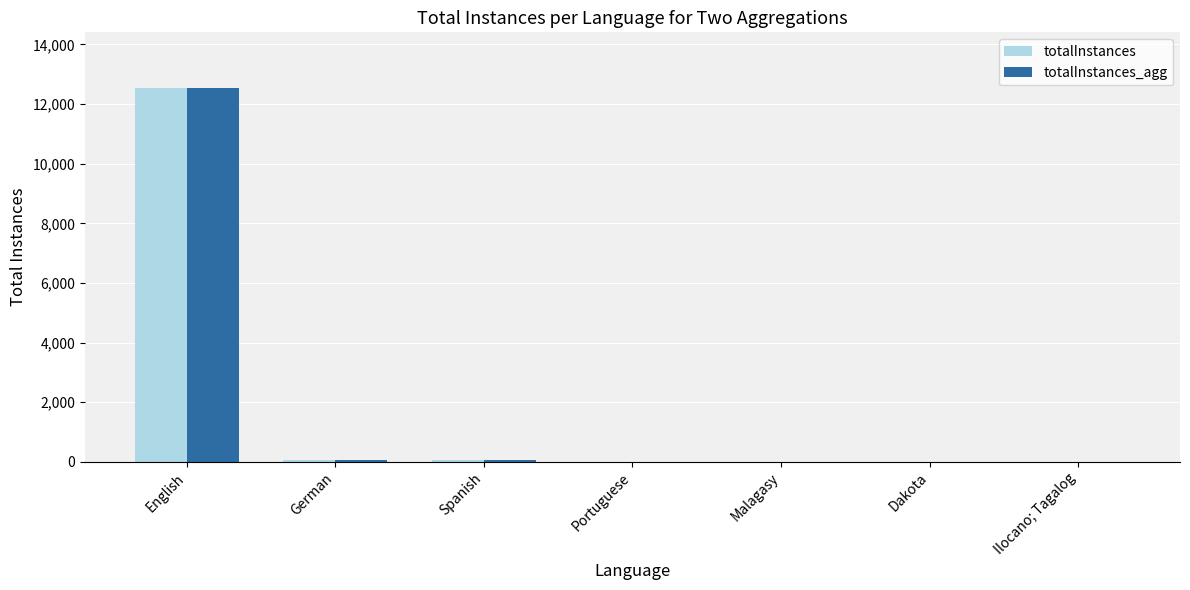

Is the value of totalInstances at Spanish greater than the value of totalInstances_agg at English?

No